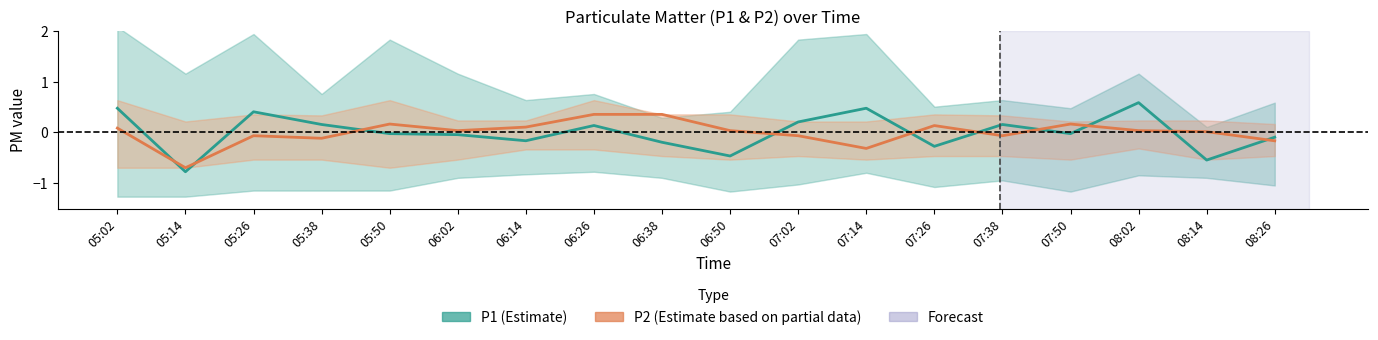

How many data points does each series have?

18